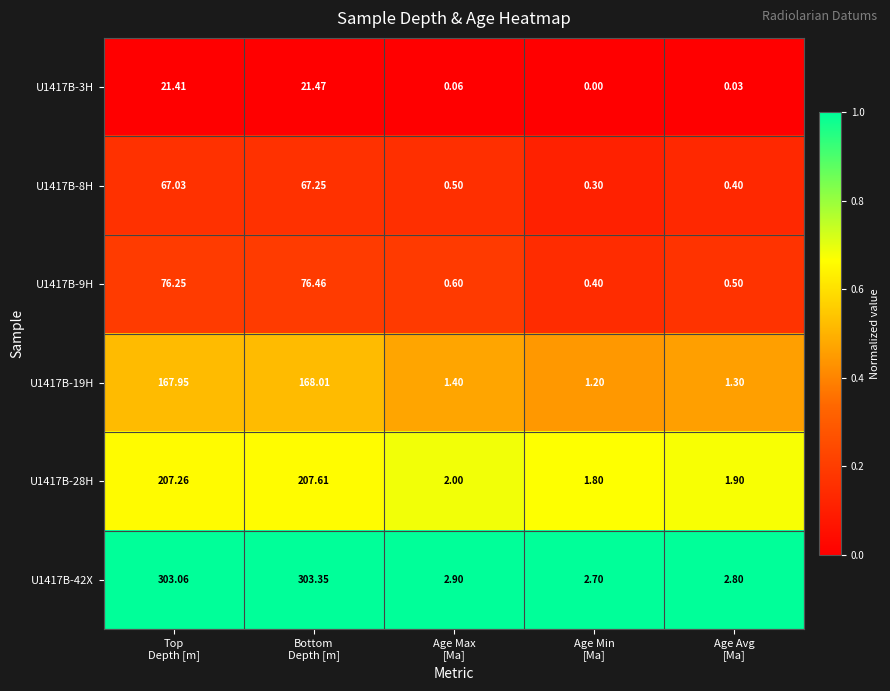

How many categories are shown in the chart?

5